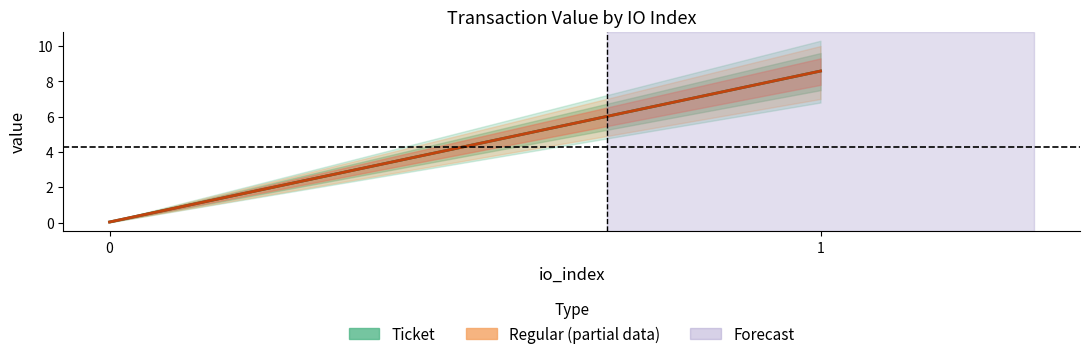

How many values in the Regular (Partial Data) series are below 8?

1